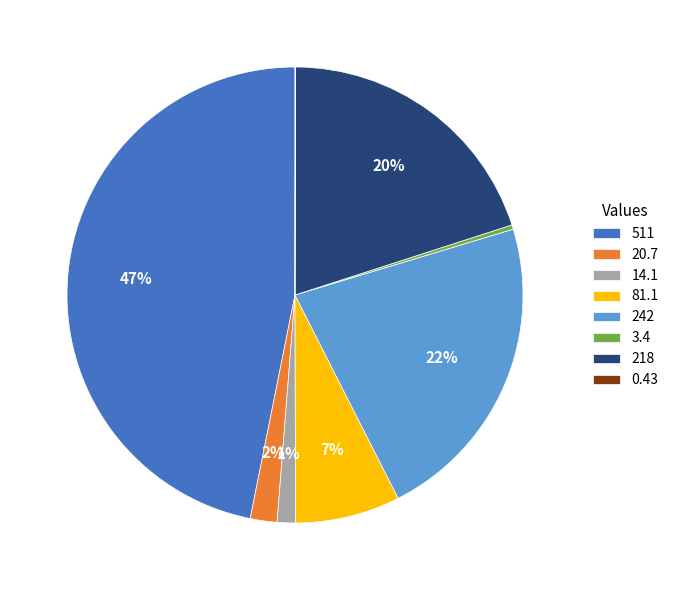

What is the largest slice in the pie chart?

511